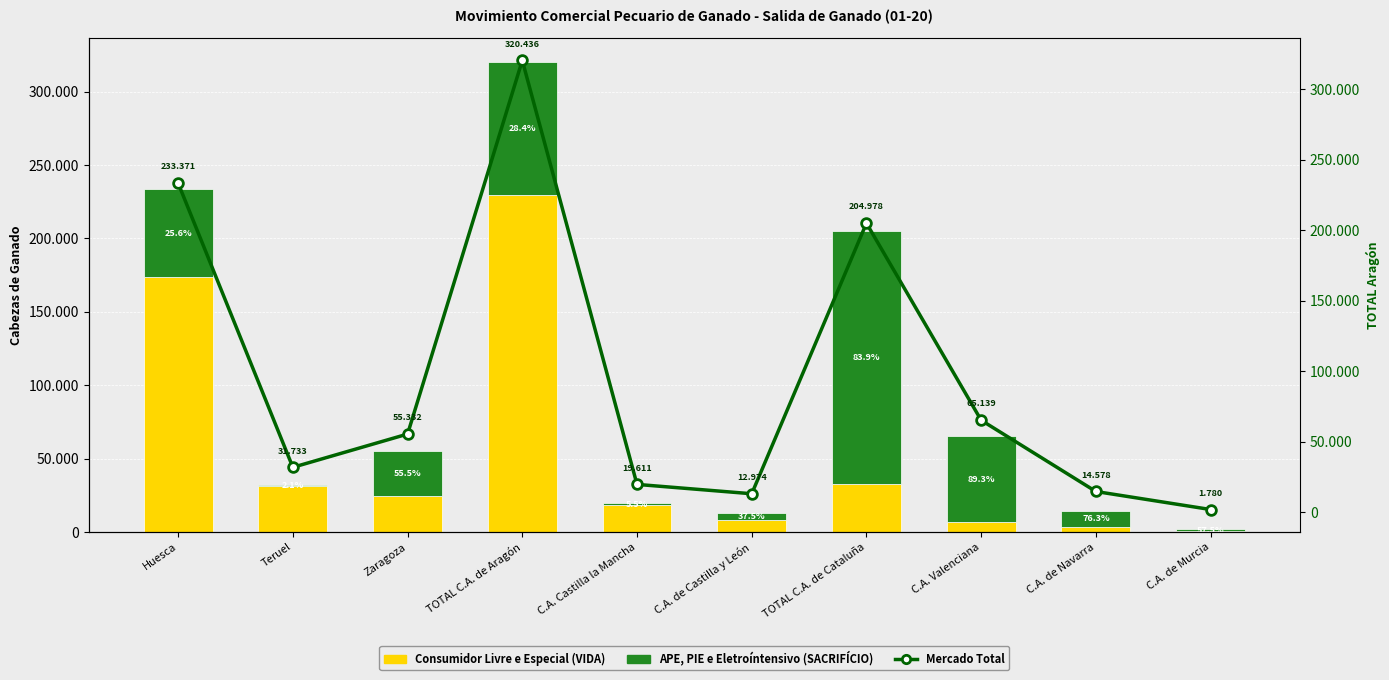

What is the average value of the Consumidor Livre e Especial (VIDA) series?

52962